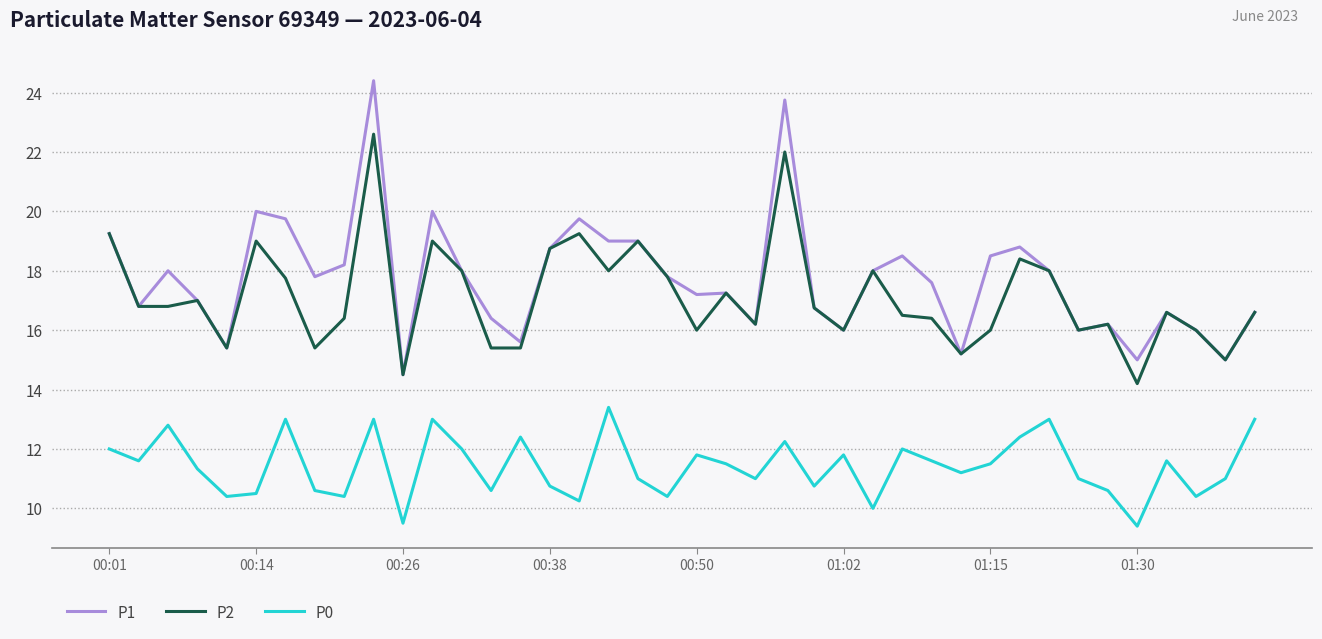

Which series has the largest range (max minus min)?

P1